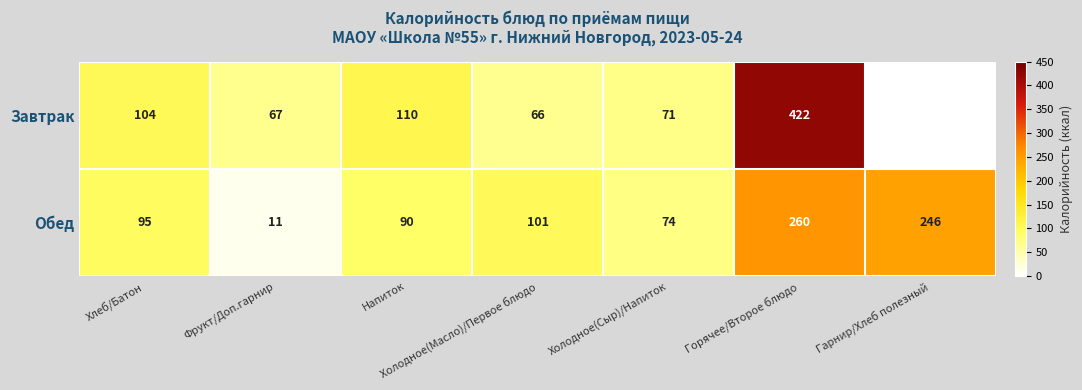

At which category is the sum across all series the highest?

Горячее/Второе блюдо